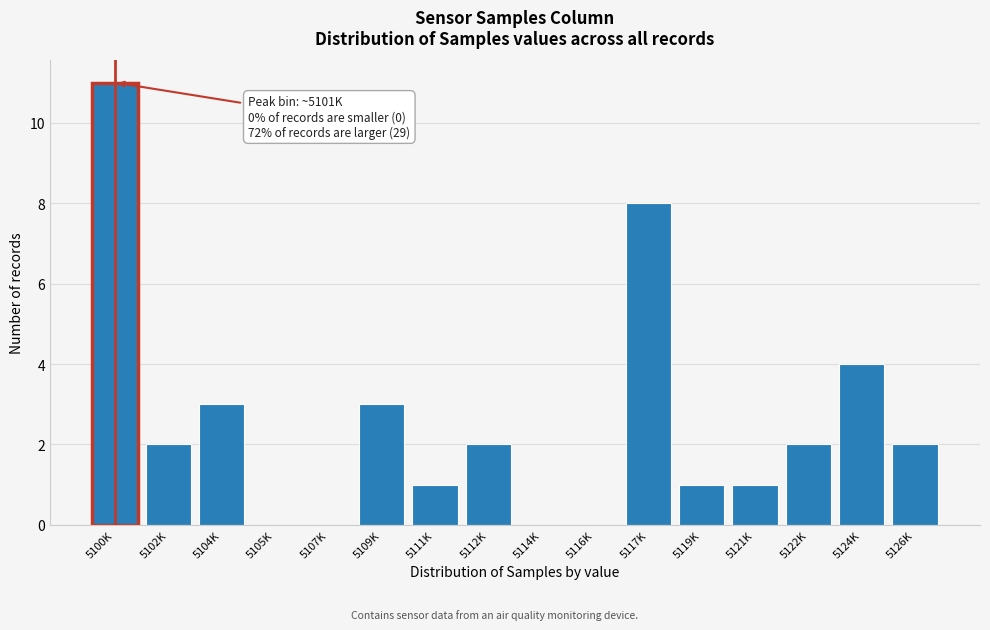

Reading left to right, what are all the values shown in this chart?

5100K=11	5102K=2	5104K=3	5105K=0	5107K=0	5109K=3	5111K=1	5112K=2	5114K=0	5116K=0	5117K=8	5119K=1	5121K=1	5122K=2	5124K=4	5126K=2